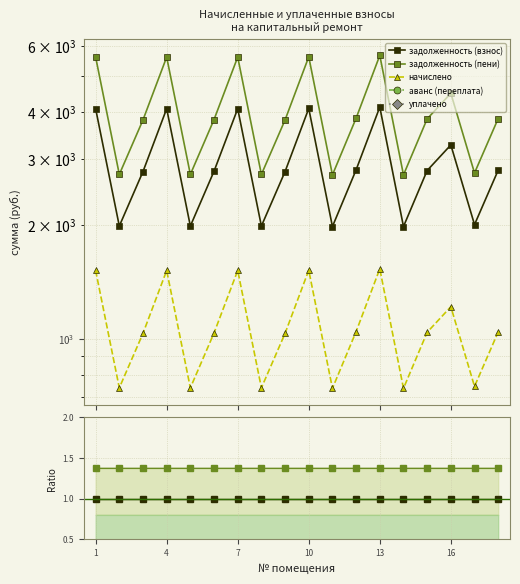

How many series are shown in this chart?

5